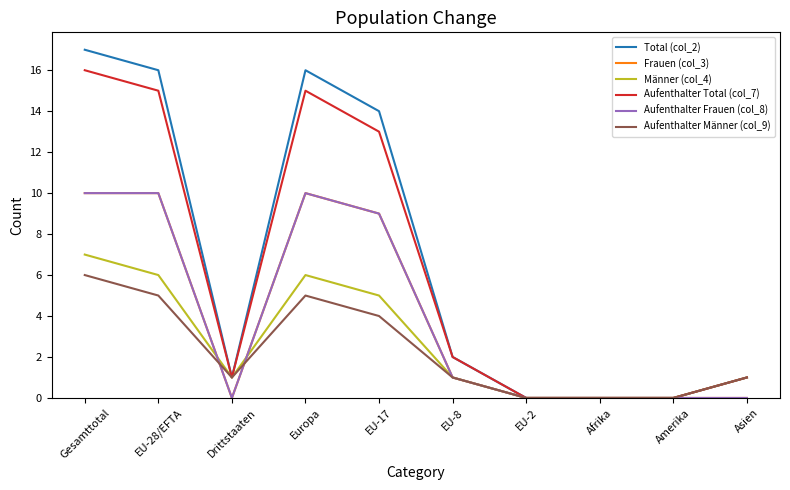

Is this an area chart (filled region under the line)?

No